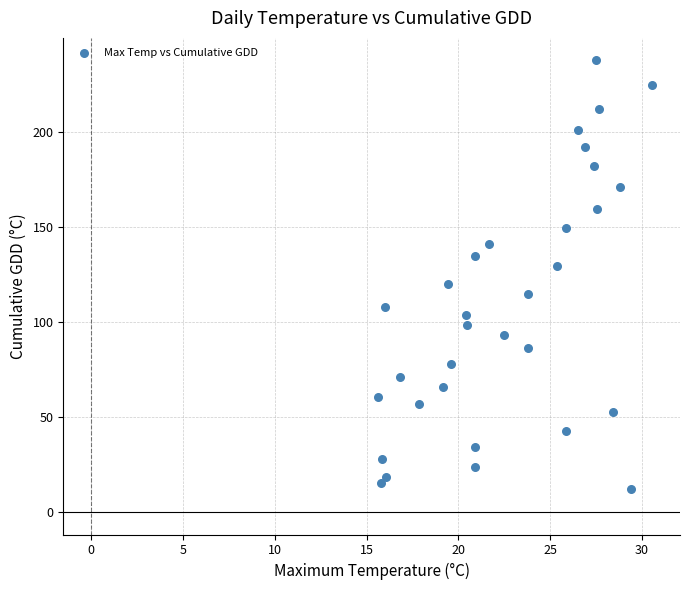

What is the range of Y values (max minus min)?

225.6